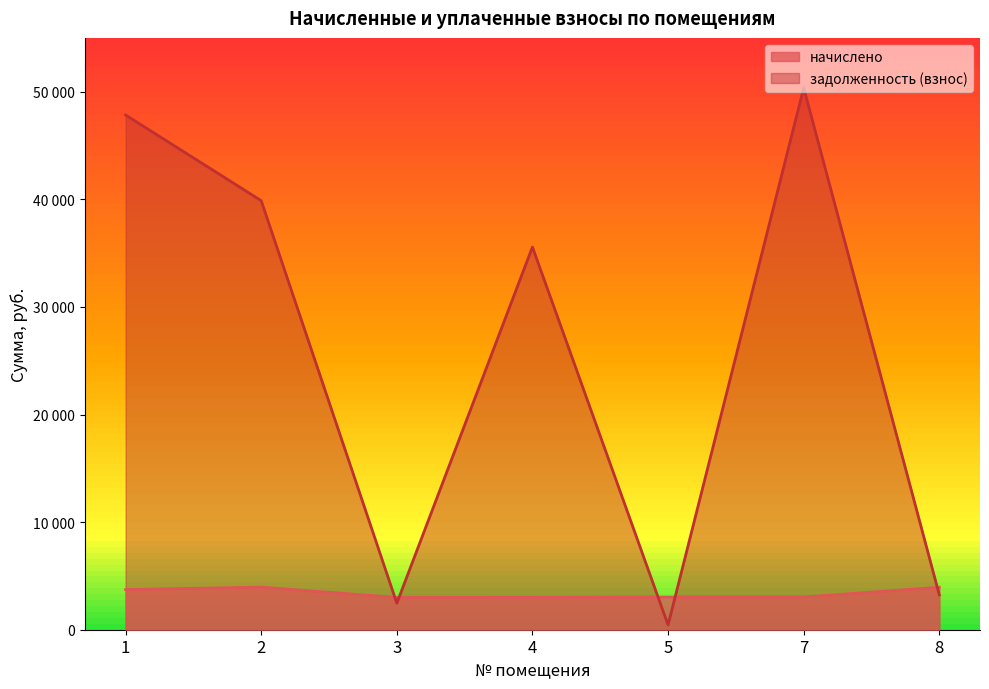

Which label corresponds to the smallest value in the chart?

5